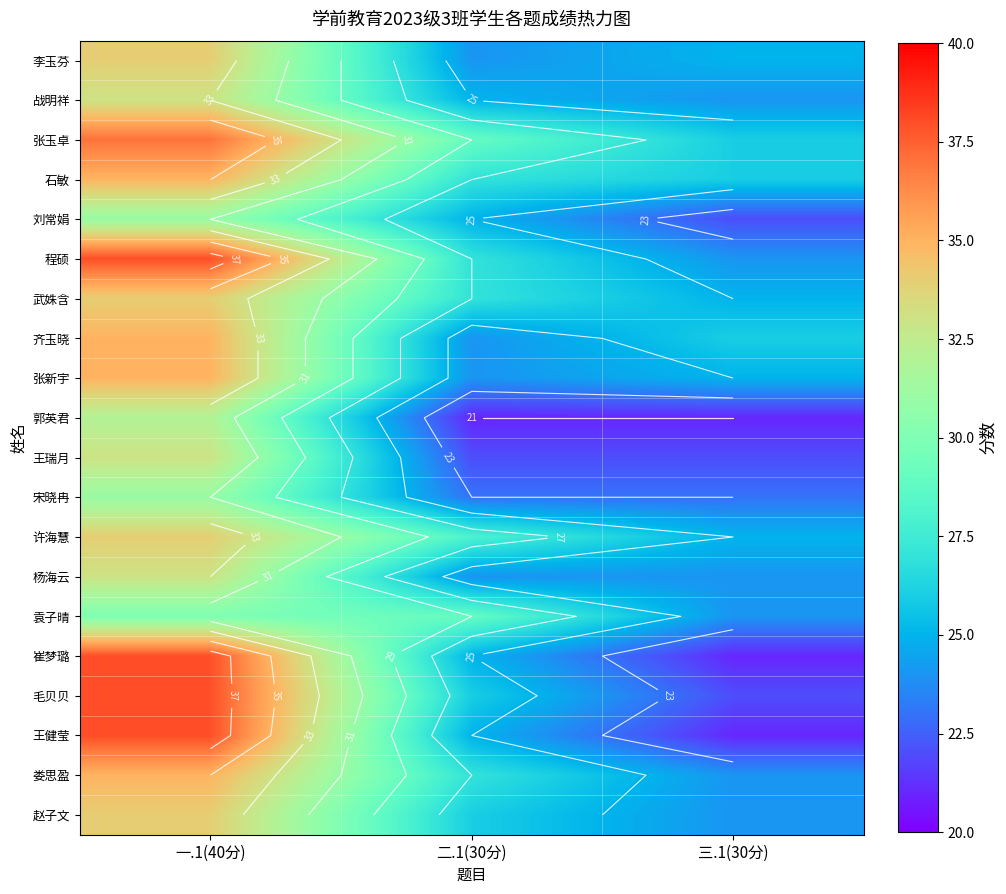

List the labels in order of 杨海云 value, largest first.

一.1(40分), 二.1(30分), 三.1(30分)